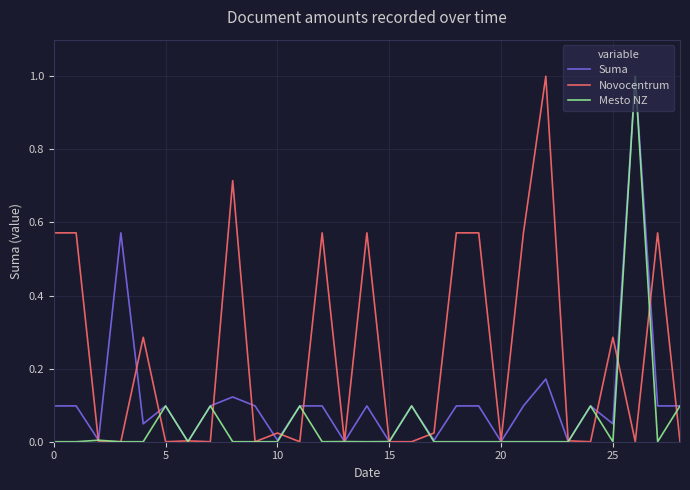

True or false: Novocentrum has more than 1 points higher than both neighbors.

True